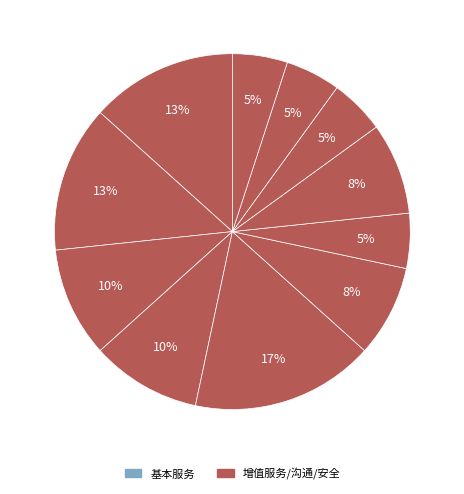

Is there any slice that represents more than half of the pie?

No